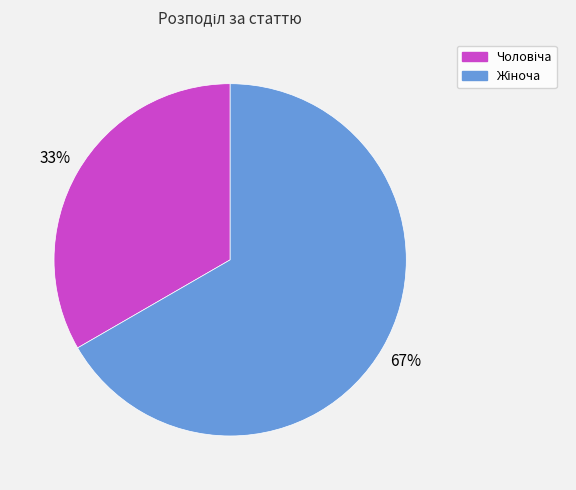

To the nearest percent, what is the average slice percentage?

50%